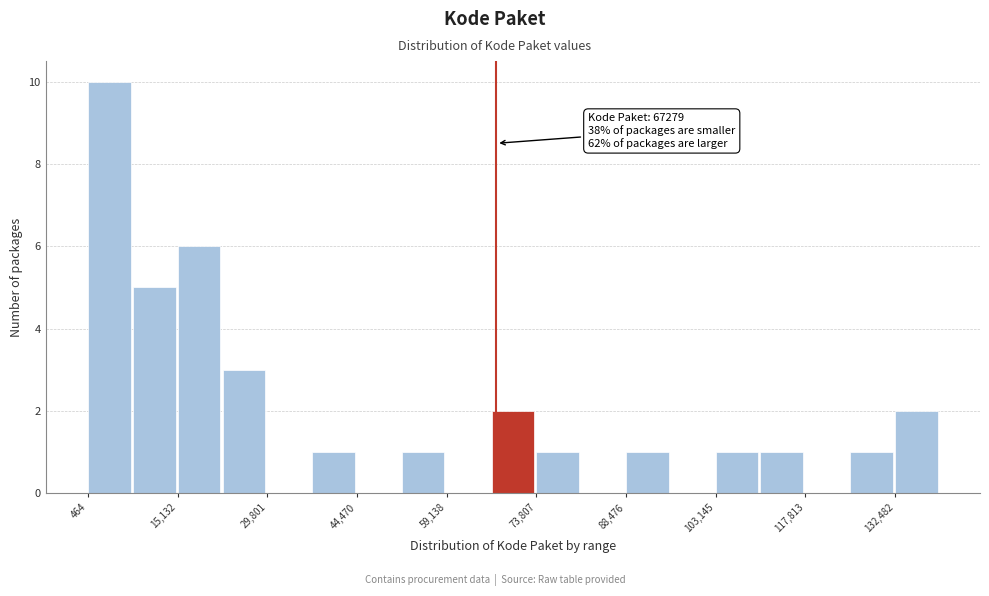

Around what value on the x-axis is the tallest bar? Give the approximate position of its centre, as read against the axis.

4000